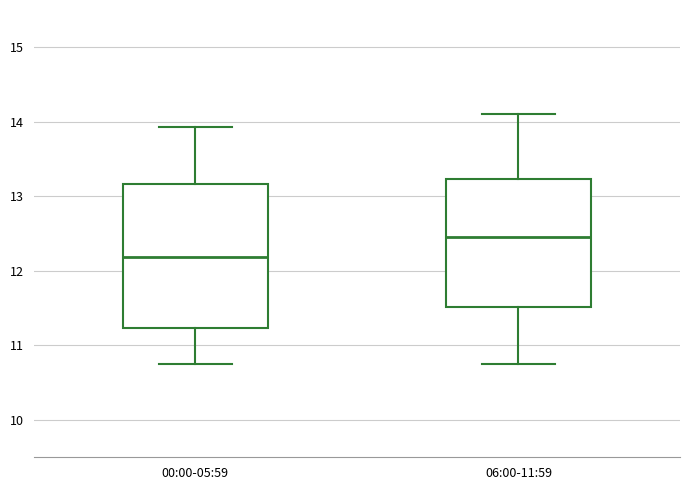

Comparing the boxes themselves (not the whiskers), which one is the tallest?

00:00-05:59